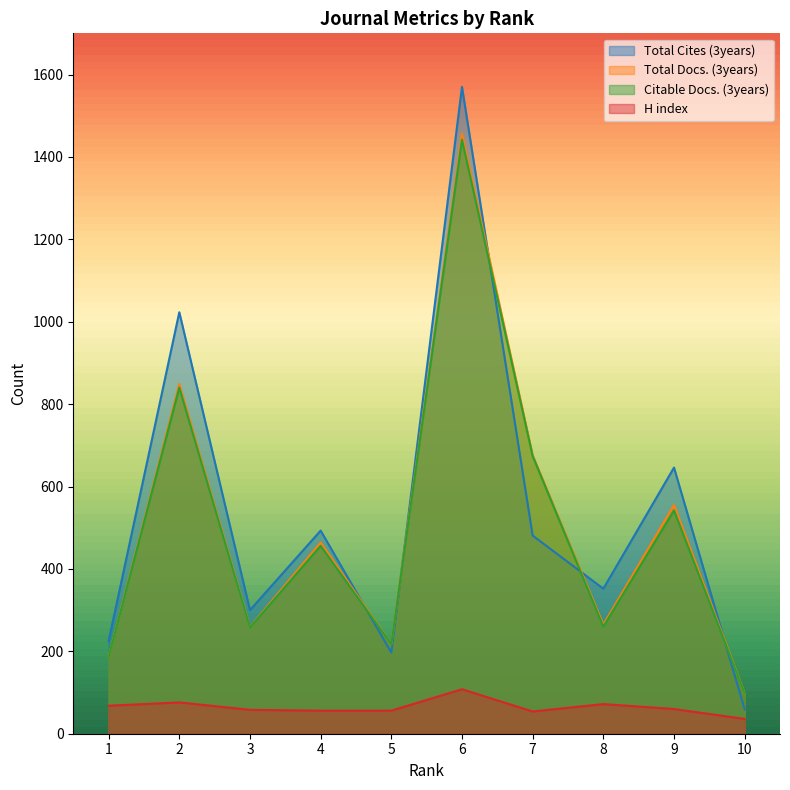

What is the spread (max minus min) of values at 1?

157